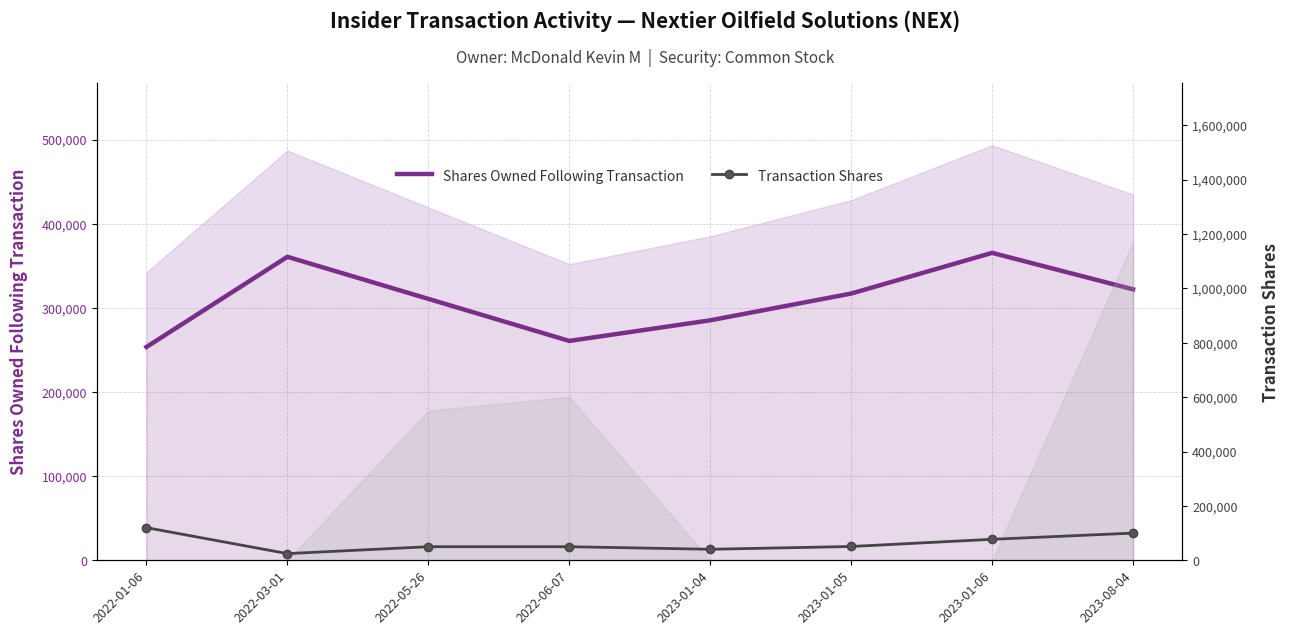

At which category does Transaction Shares reach its first local valley?

2022-03-01